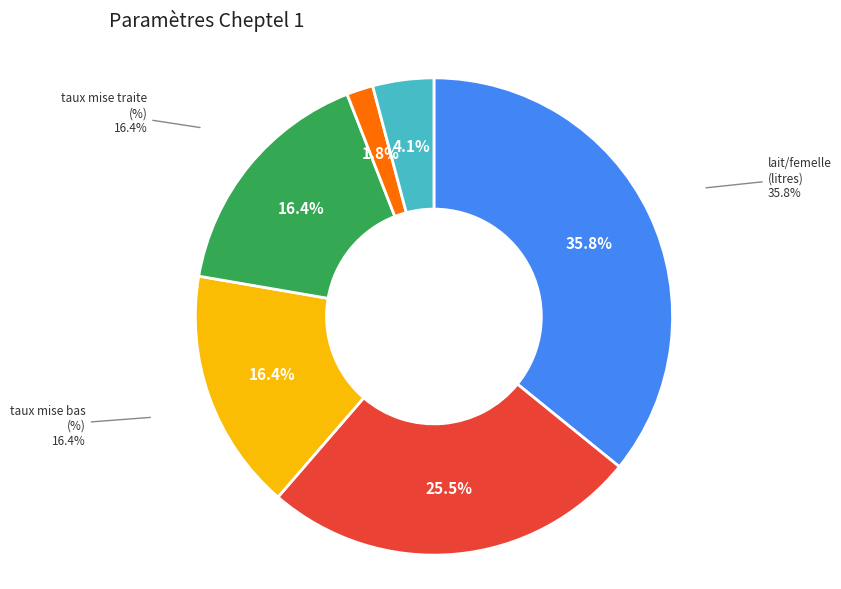

How much of the chart is everything except mortalité jeunes avant sevrage (%)?

98.2%